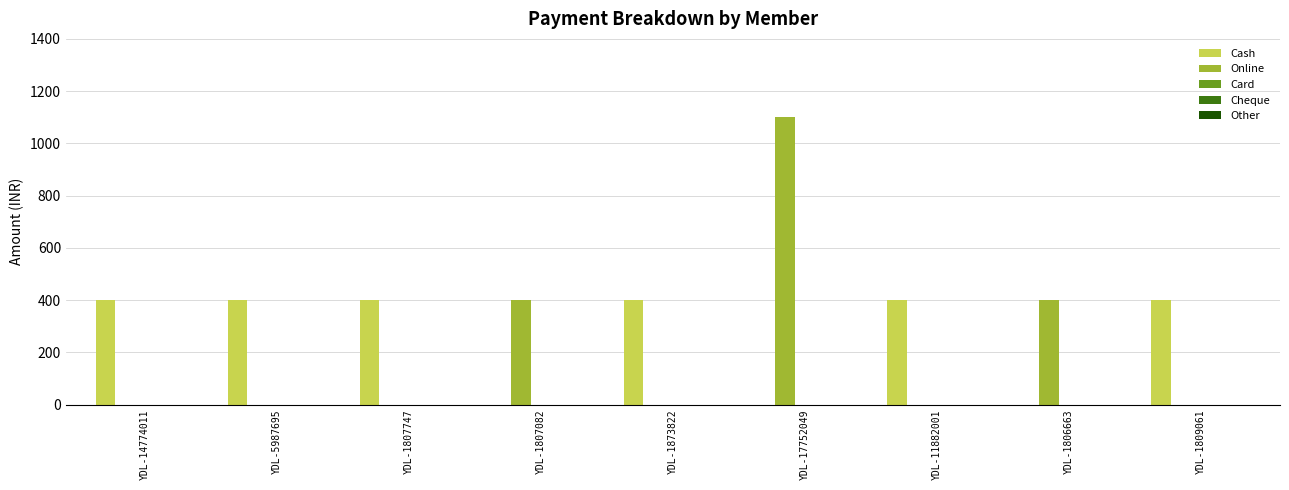

How many data points does each series have?

9